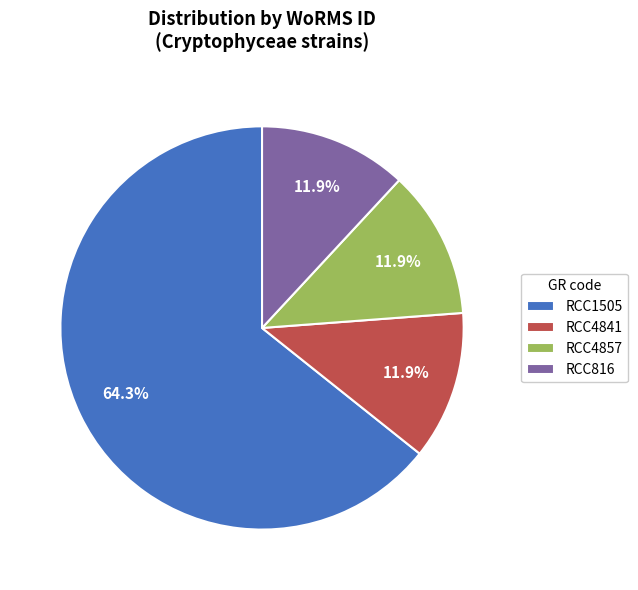

To the nearest percent, what portion does RCC4841 represent?

12%